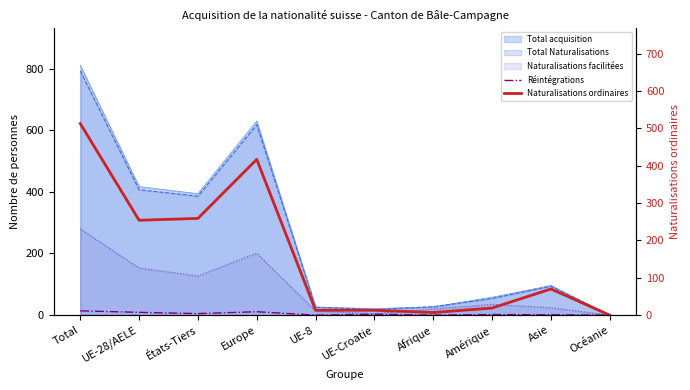

What is the label of the 7th point from the left?

Afrique